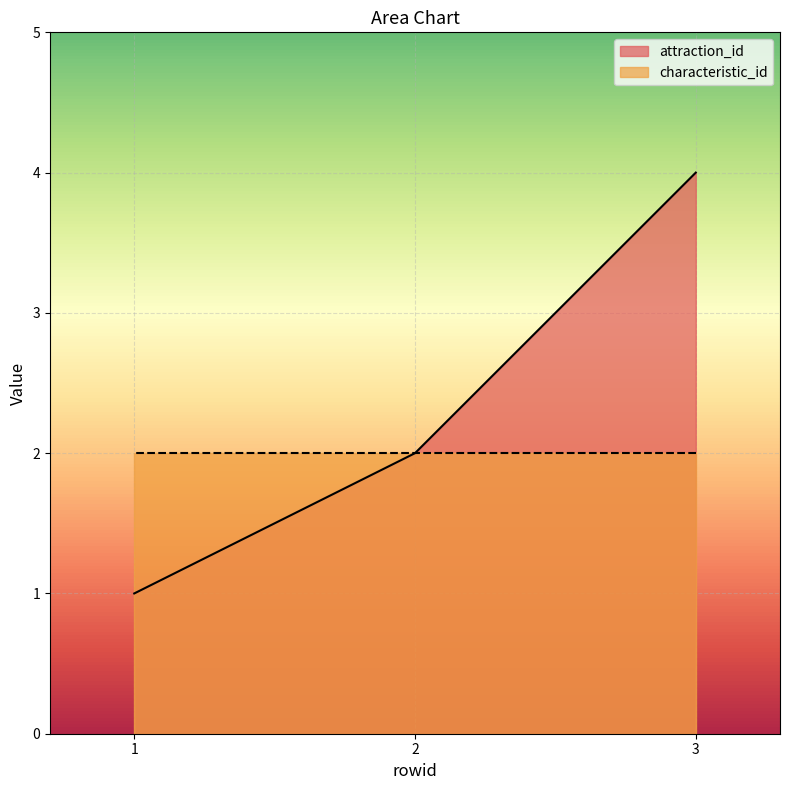

What is the difference between the values at 1 and 2?

1